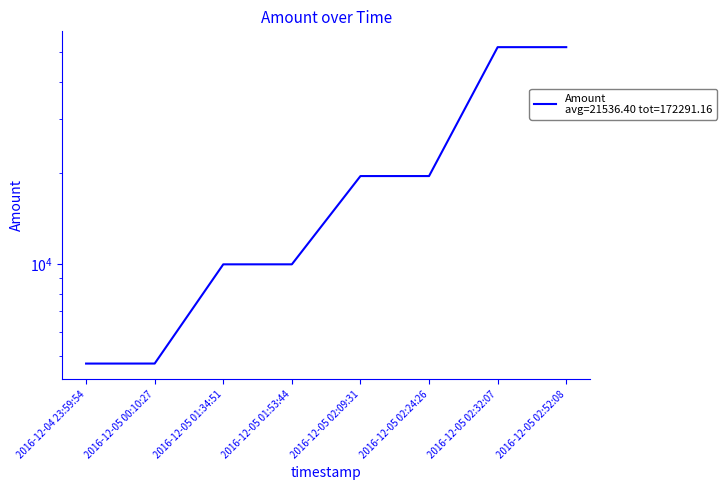

What is the difference between the maximum and minimum values?

47200.3